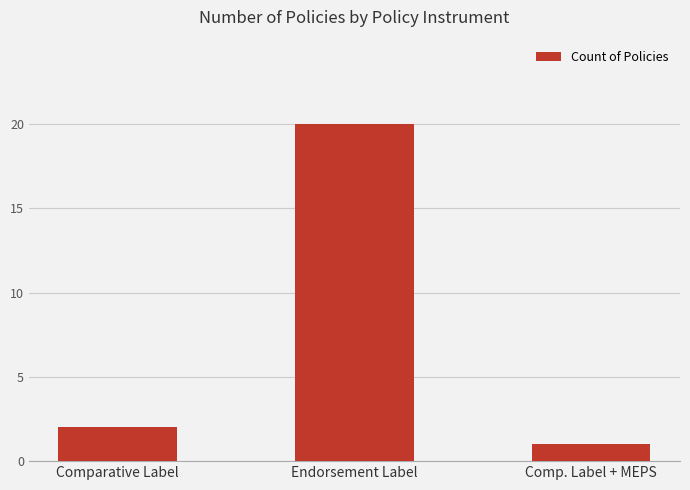

What is the difference between the second highest and minimum values?

1